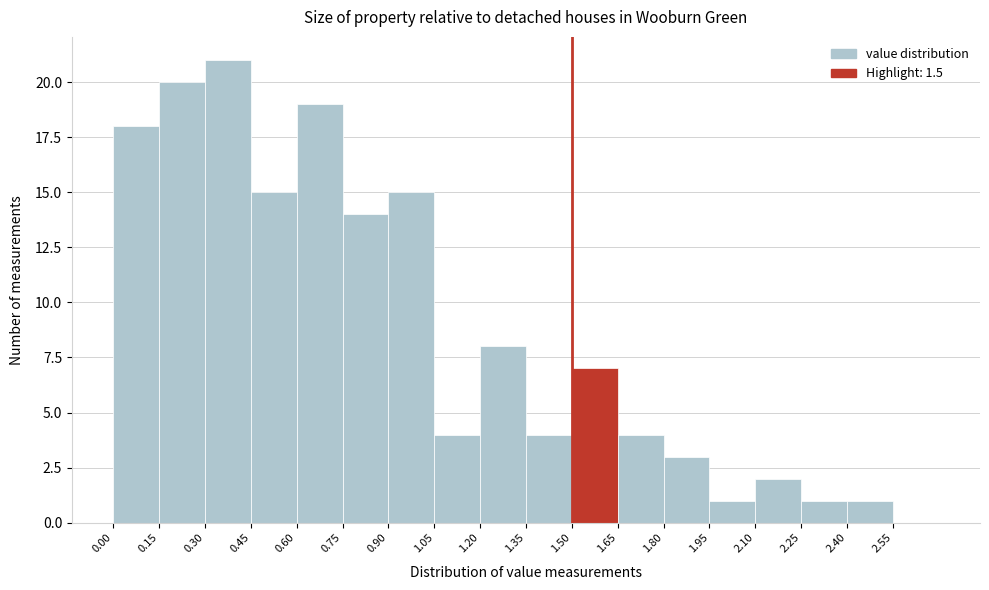

Reading left to right, transcribe this chart: for each bar, give the range it covers on the x-axis and its height. Neither the bar edges nor the heights are printed on the chart, so give them approximately, as read against the axes.

0.00 to 0.15: 18
0.15 to 0.30: 20
0.30 to 0.45: 21
0.45 to 0.60: 15
0.60 to 0.75: 19
0.75 to 0.90: 14
0.90 to 1.05: 15
1.05 to 1.20: 4
1.20 to 1.35: 8
1.35 to 1.50: 4
1.50 to 1.65: 7
1.65 to 1.80: 4
1.80 to 1.95: 3
1.95 to 2.10: 1
2.10 to 2.25: 2
2.25 to 2.40: 1
2.40 to 2.55: 1
2.55 to 2.70: 0